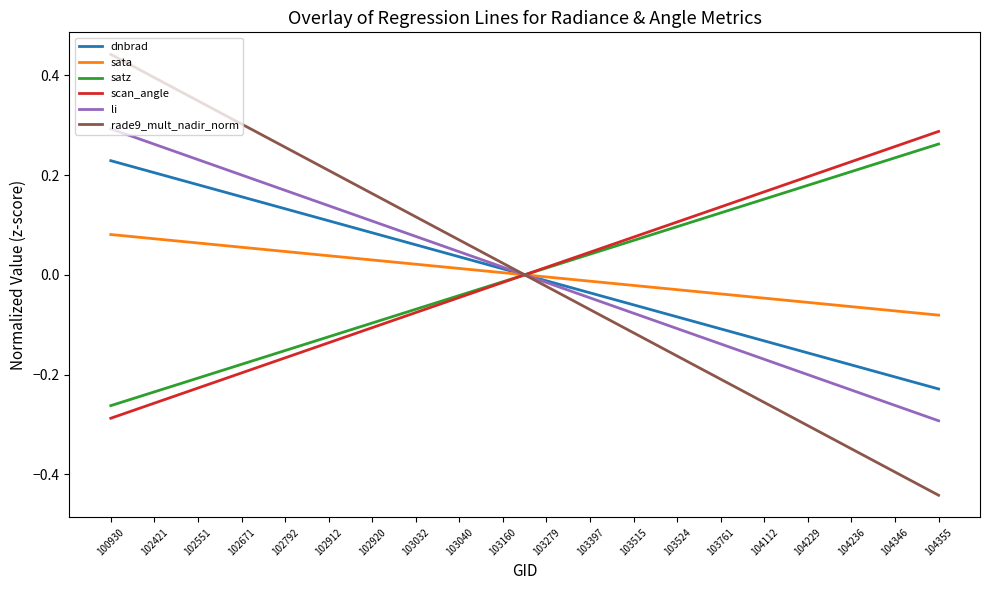

The value of scan_angle at 104355 is 0.3. True or false?

True